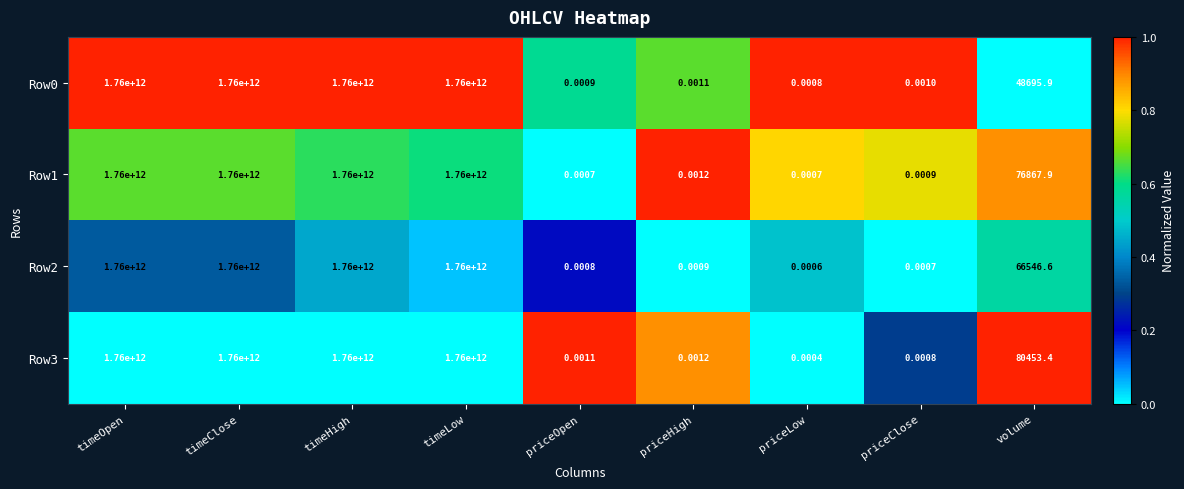

Is the value of Row2 at priceOpen greater than the value of Row0 at timeLow?

No